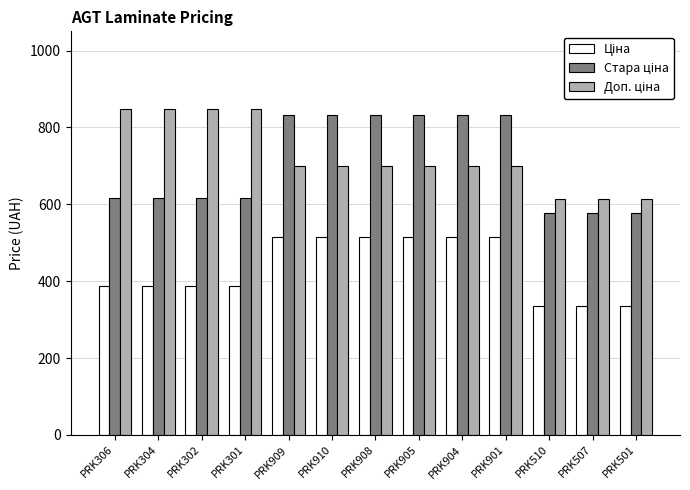

At how many categories does at least one series exceed 485?

13